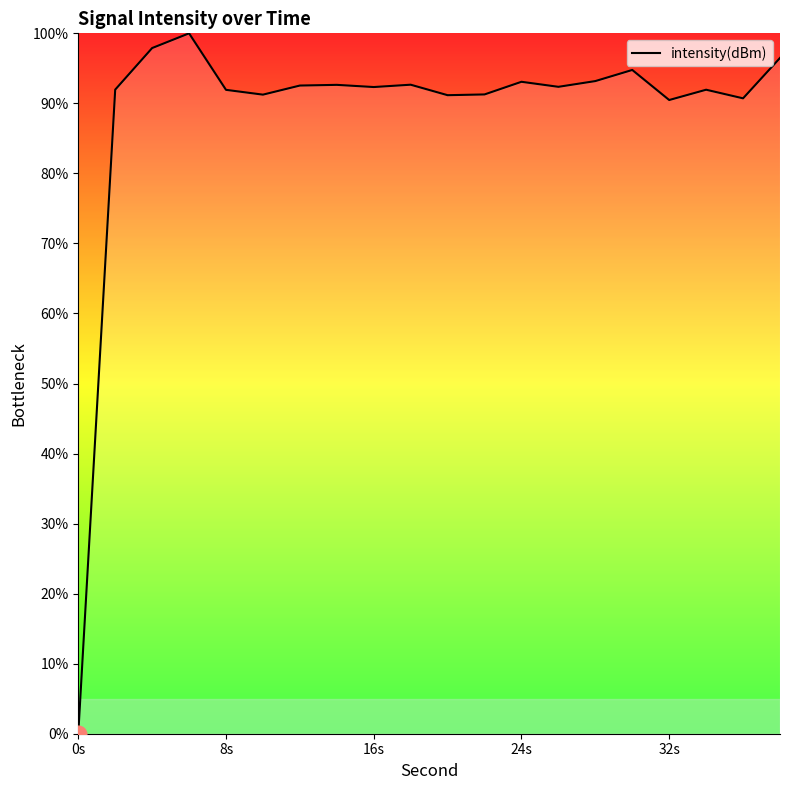

What is the difference between the maximum and minimum values?

100.0